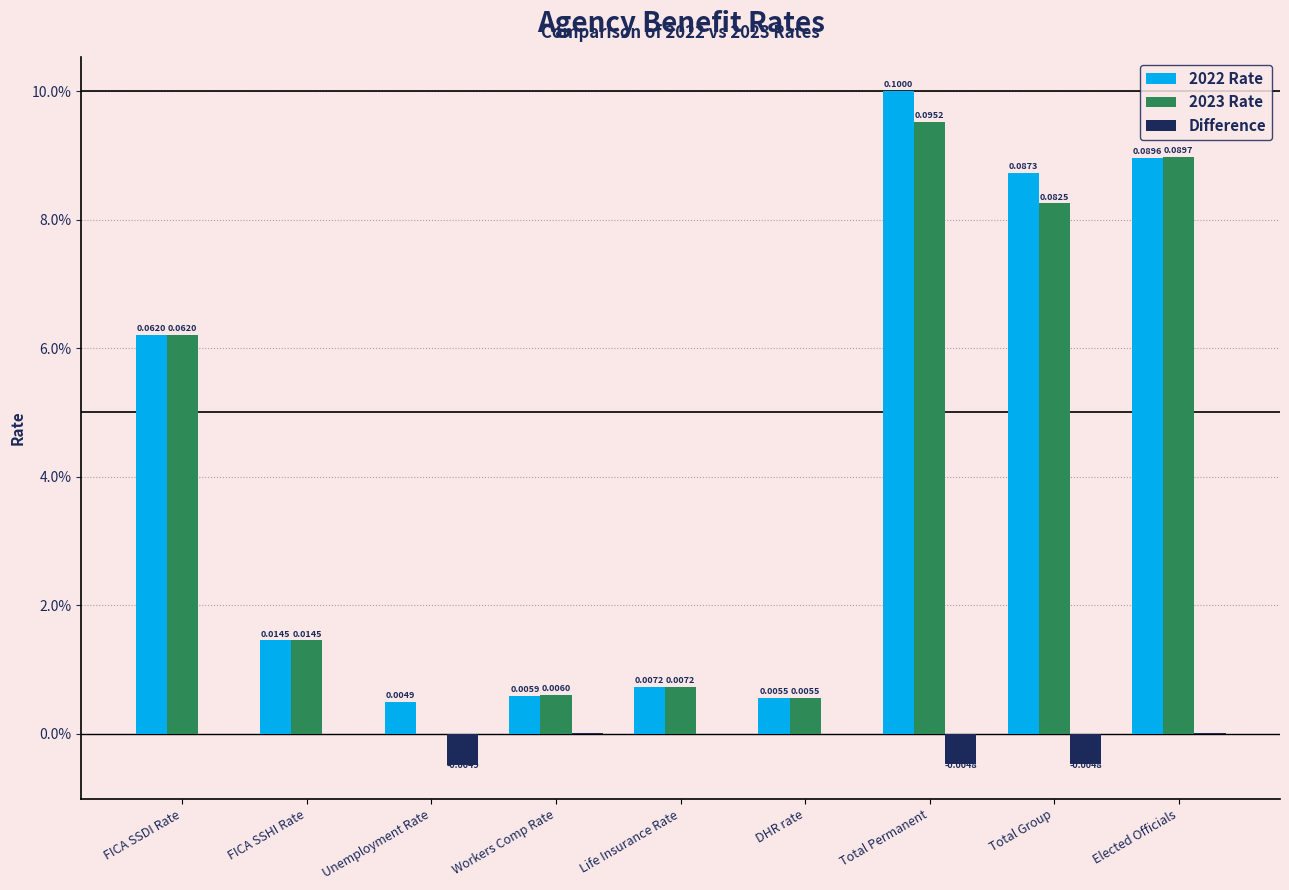

Which series has the widest spread of values?

2023 Rate